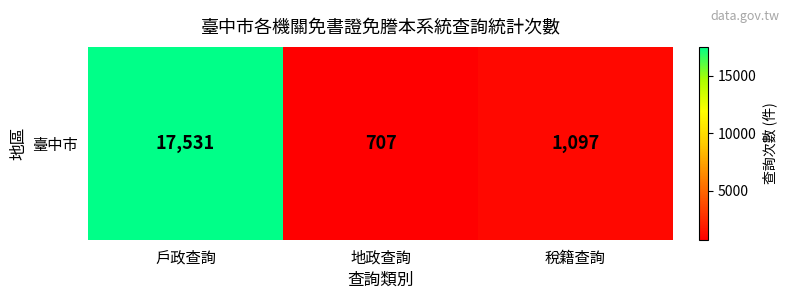

Read the value at 戶政查詢.

17531